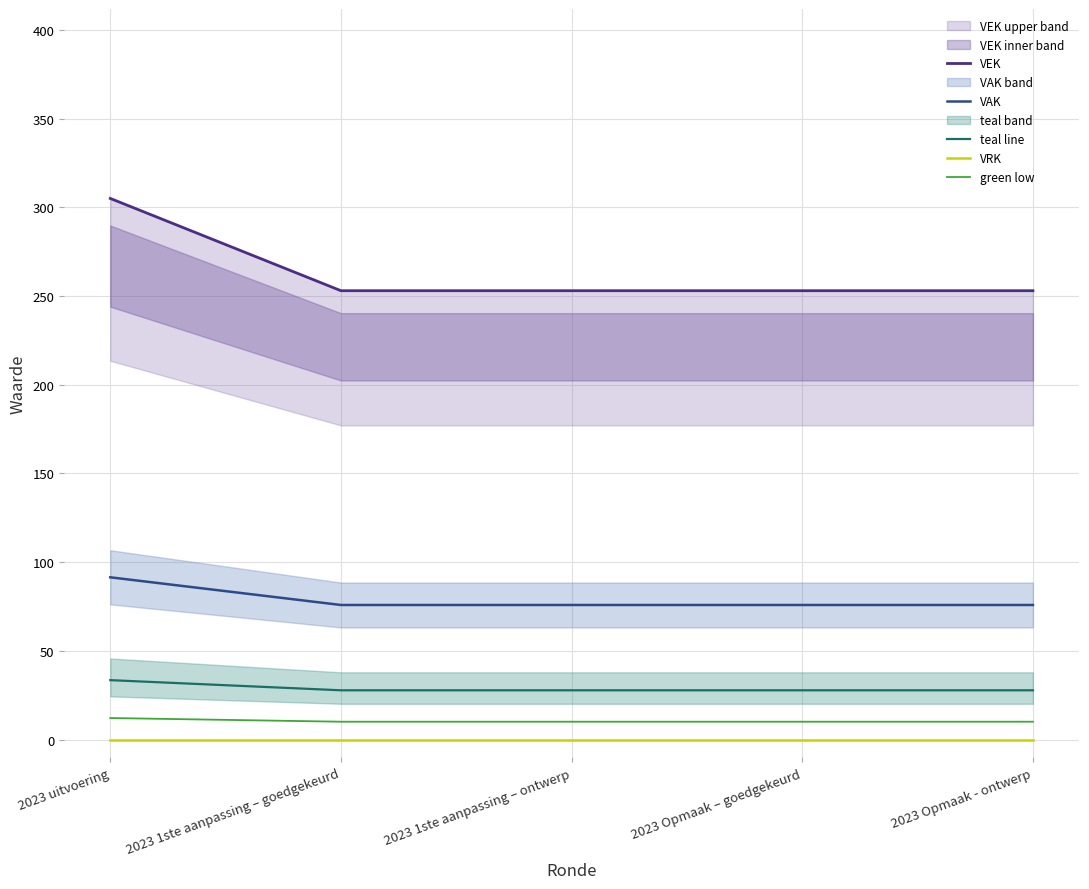

What is the average value of the green low series?

10.5